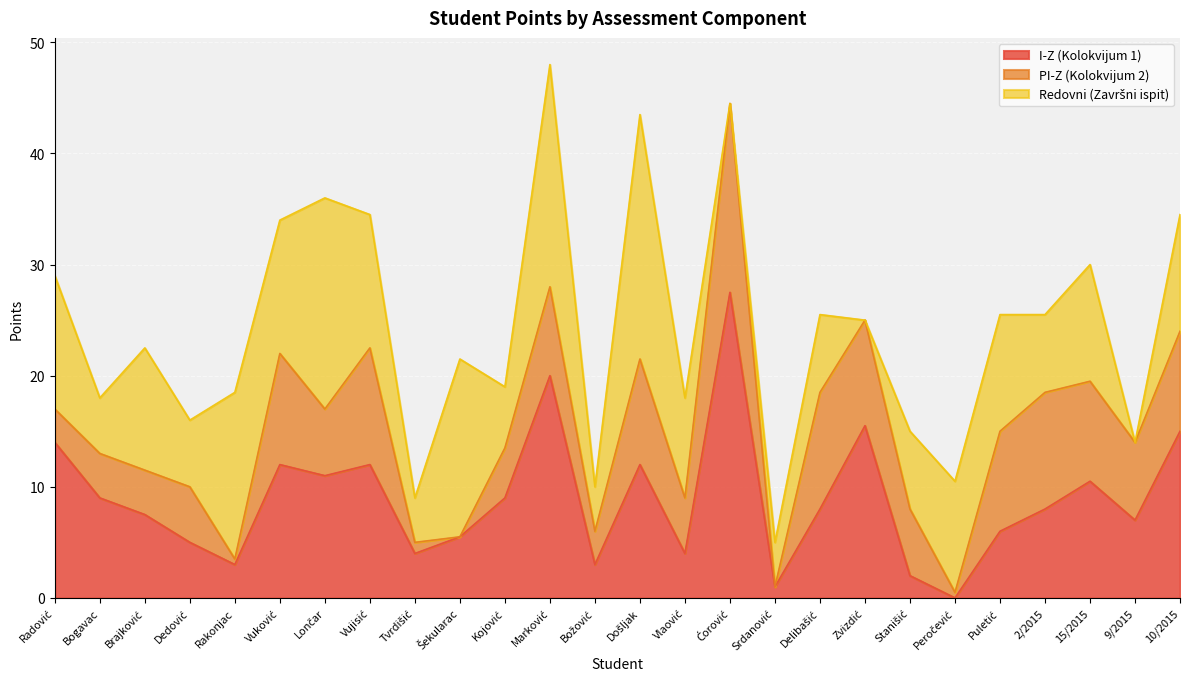

What is the approximate value of PI-Z (Kolokvijum 2) at Vuković?

10.0